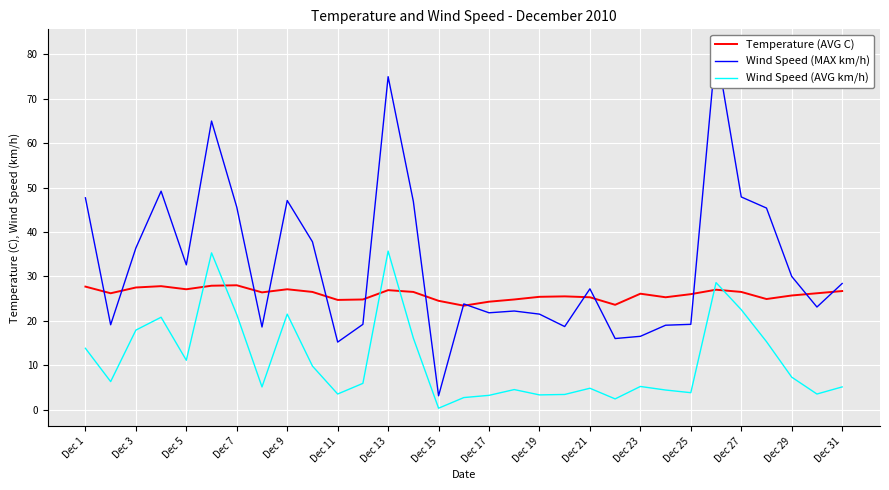

What is the difference between the maximum and minimum values in the Temperature (AVG C) series?

4.6